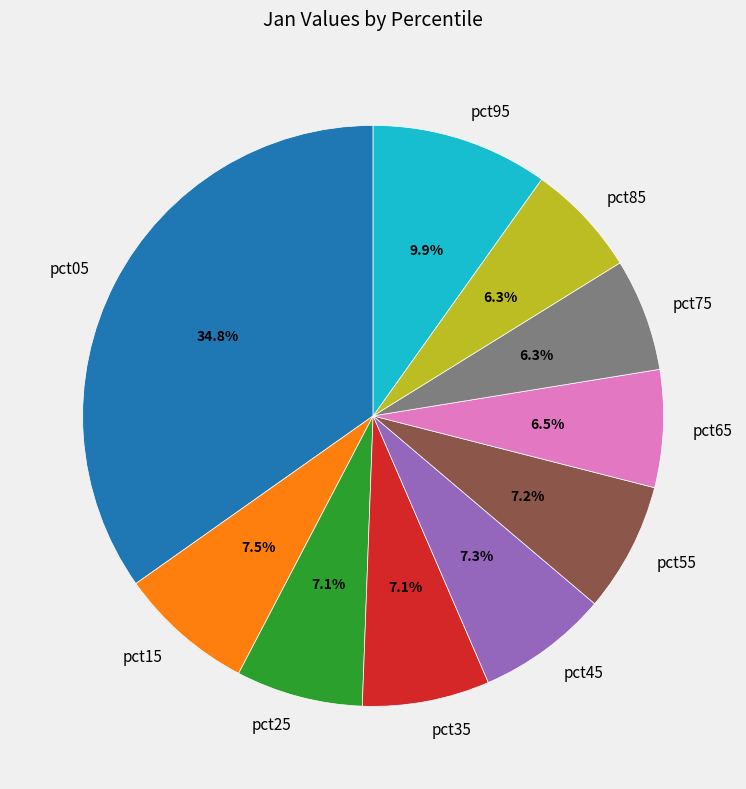

Which slice is the largest?

pct05